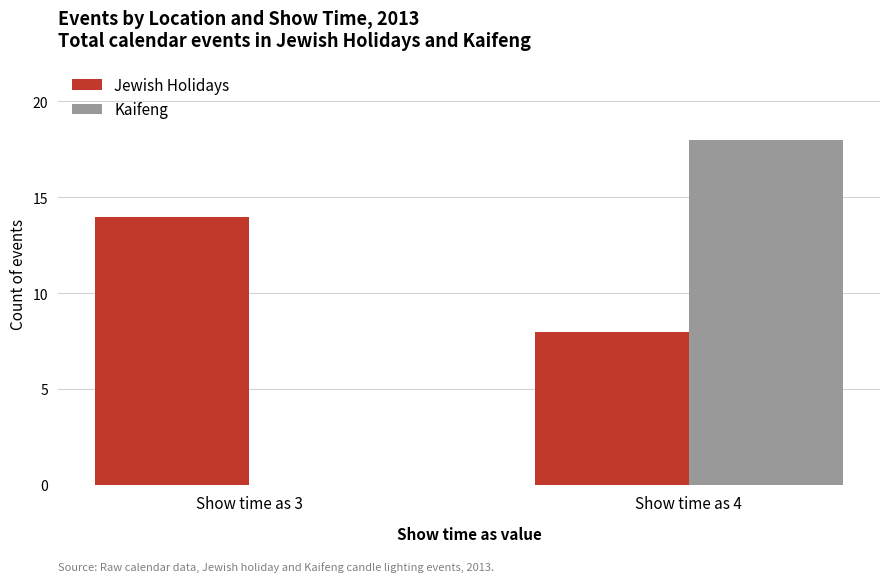

How many categories are shown in the chart?

2